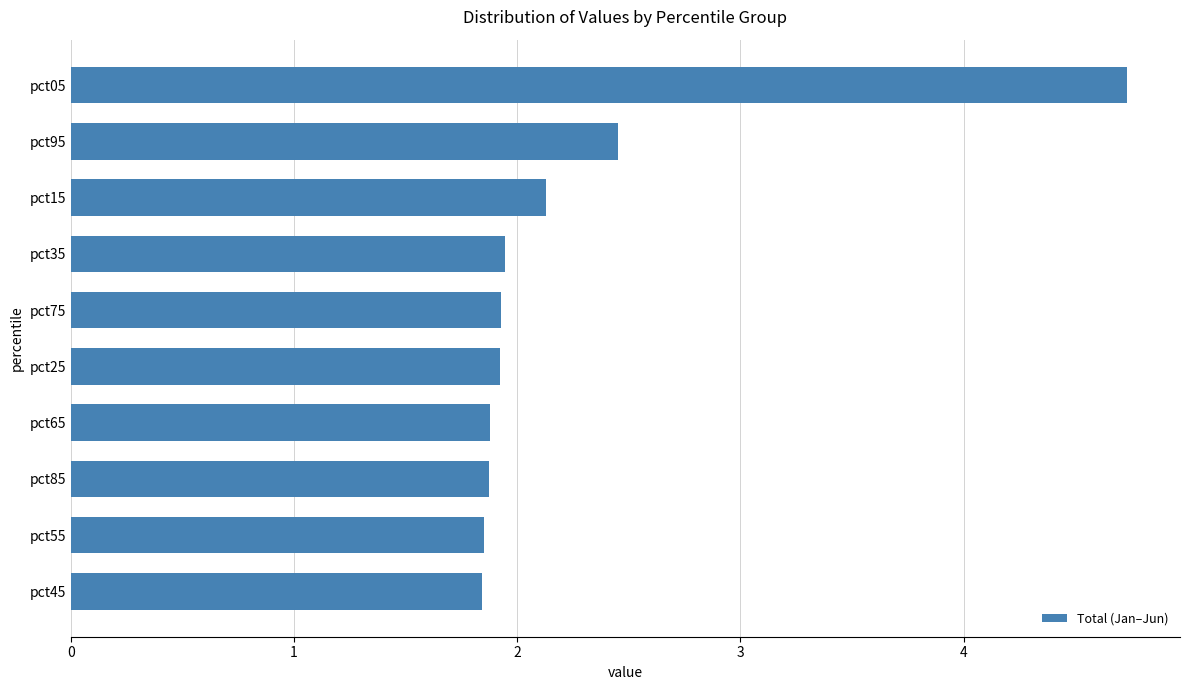

The chart shows a value of 1.4 at pct95. True or false?

False